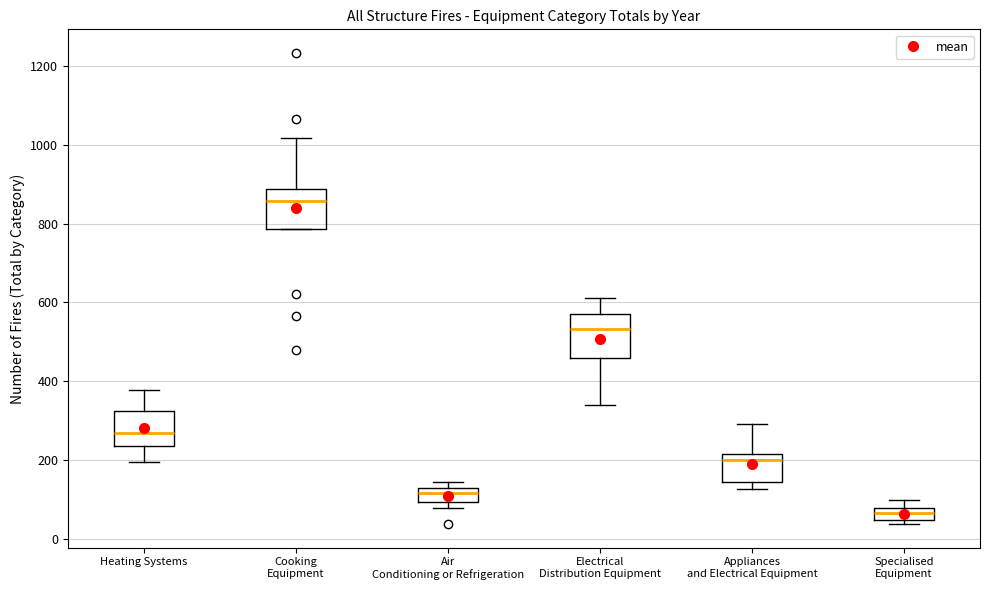

Where does the median line of the box for Cooking Equipment sit on the y-axis? The values are not printed on the chart, so give them approximately, as read against the axis.

860